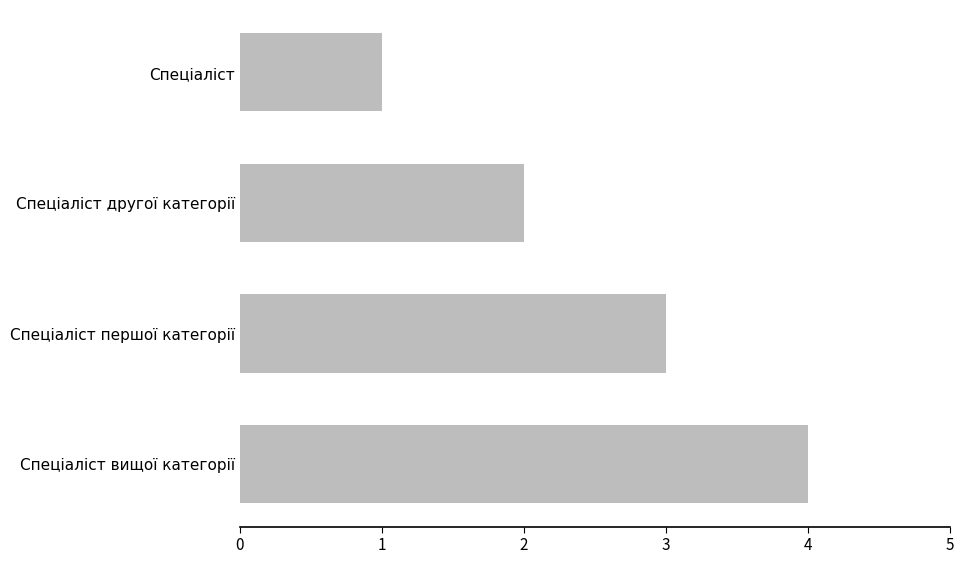

What is the greatest value displayed?

4